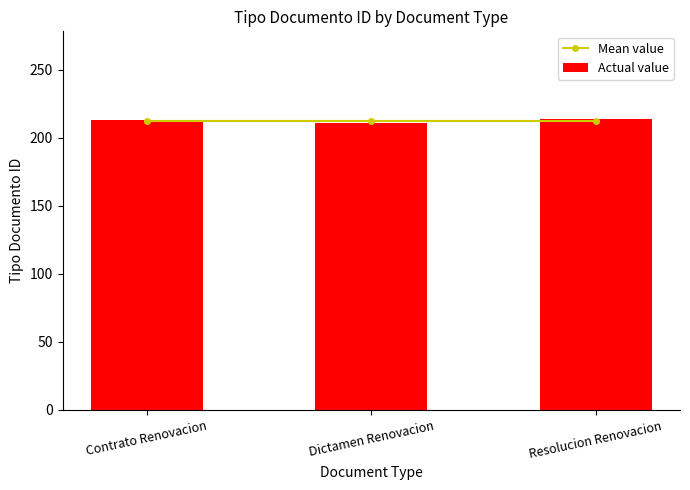

What is the maximum value shown in the chart?

214.0